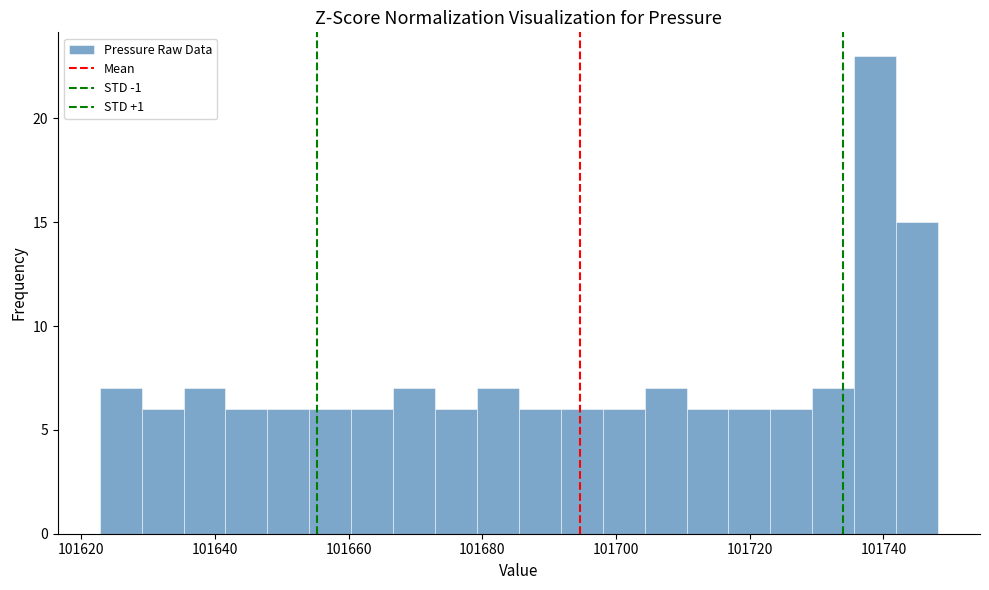

Read against the x-axis, roughly where is the centre of the tallest bar?

101738